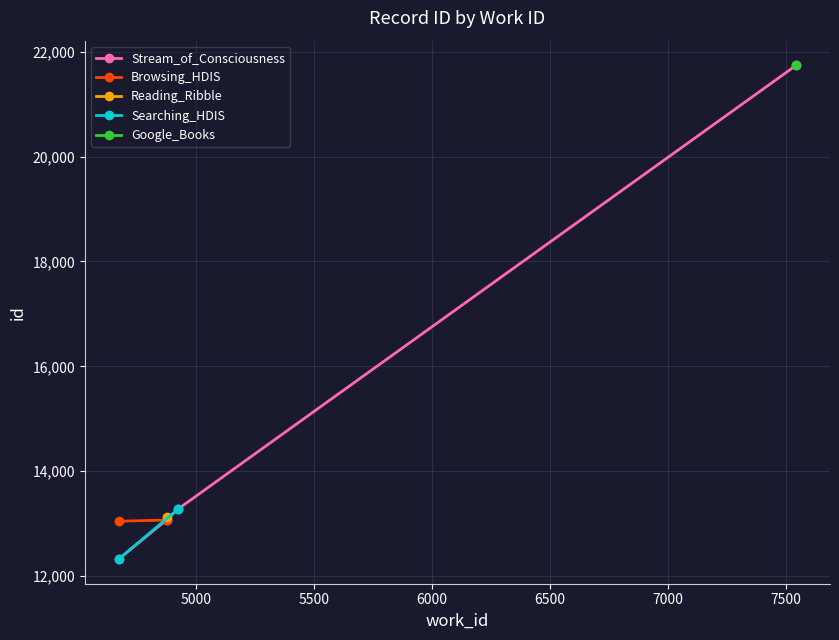

What is the change in value from 4671 to 7544?

+9410